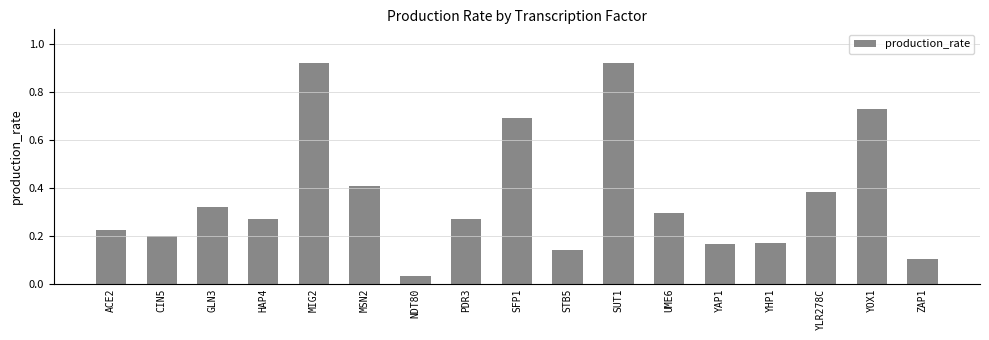

Which category has the lowest value across all series?

NDT80